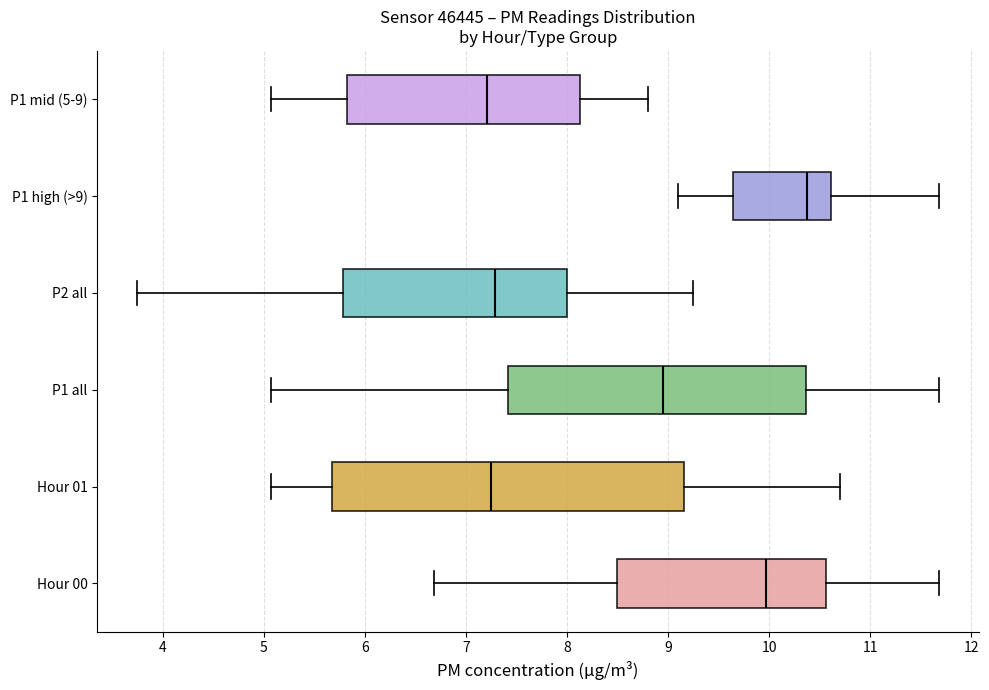

Reading bottom to top, transcribe this box plot: for each box, give where its median line is, the range the box spans, and where its two whiskers end, as read against the x-axis. The values are not printed on the chart, so give them approximately, as read against the axis.

Hour 00: median 10.0, box 8.5 to 10.6, whiskers 6.7 to 11.7
Hour 01: median 7.3, box 5.7 to 9.2, whiskers 5.1 to 10.7
P1 all: median 9.0, box 7.4 to 10.4, whiskers 5.1 to 11.7
P2 all: median 7.3, box 5.8 to 8.0, whiskers 3.8 to 9.3
P1 high (>9): median 10.4, box 9.6 to 10.6, whiskers 9.1 to 11.7
P1 mid (5-9): median 7.2, box 5.8 to 8.1, whiskers 5.1 to 8.8